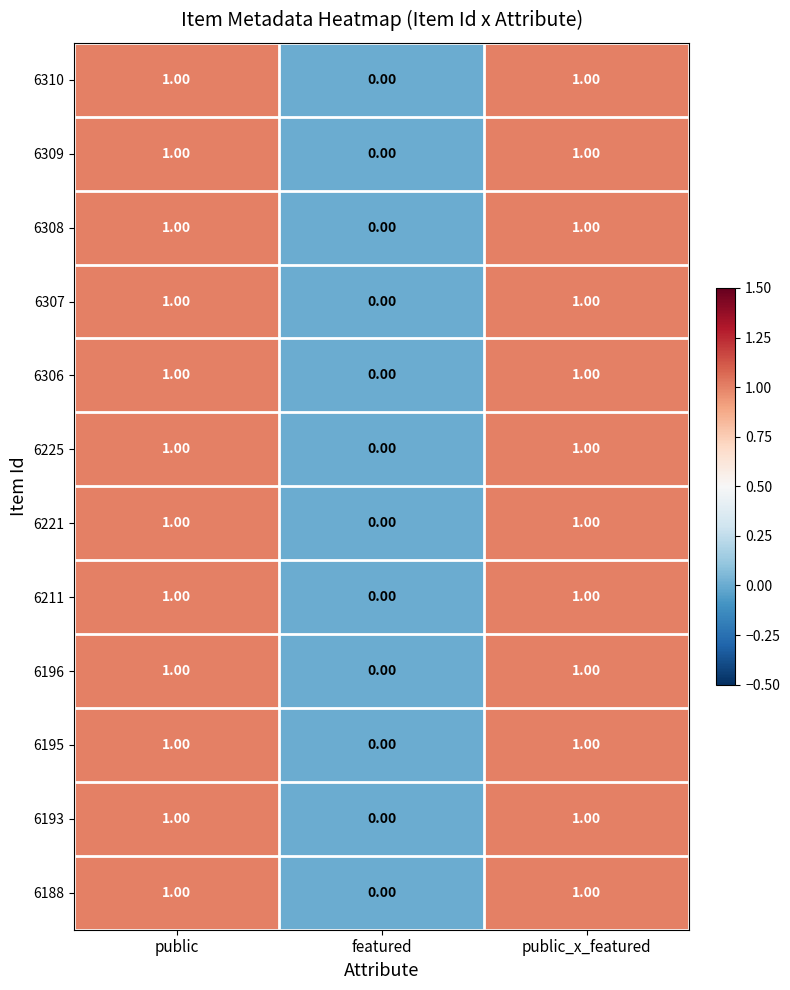

What is the total value across all series at public?

12